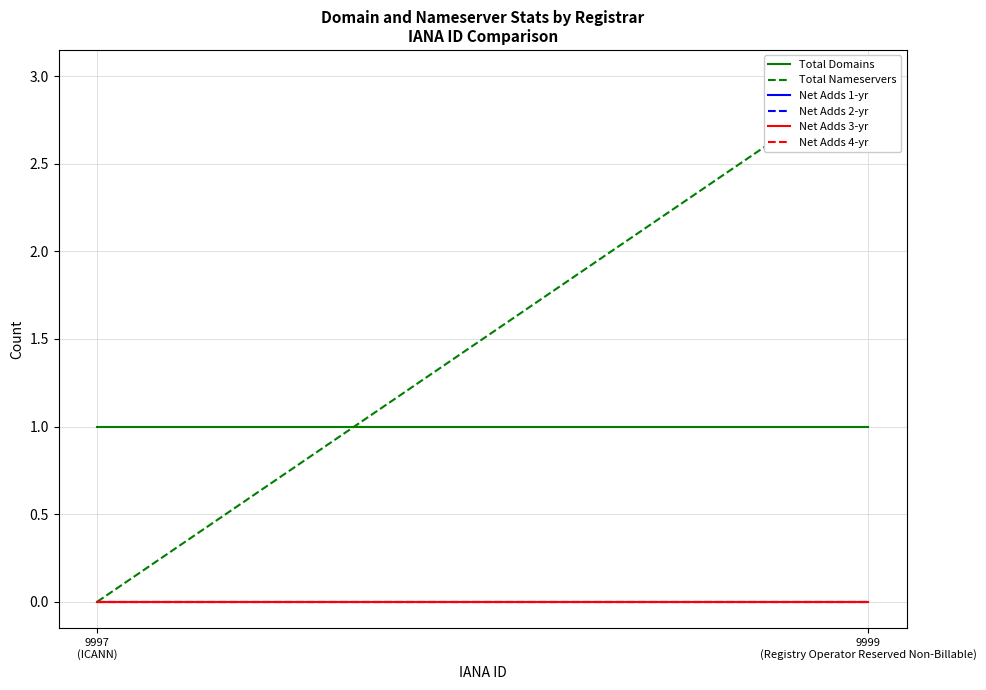

What position from the left is 9997
(ICANN)?

1